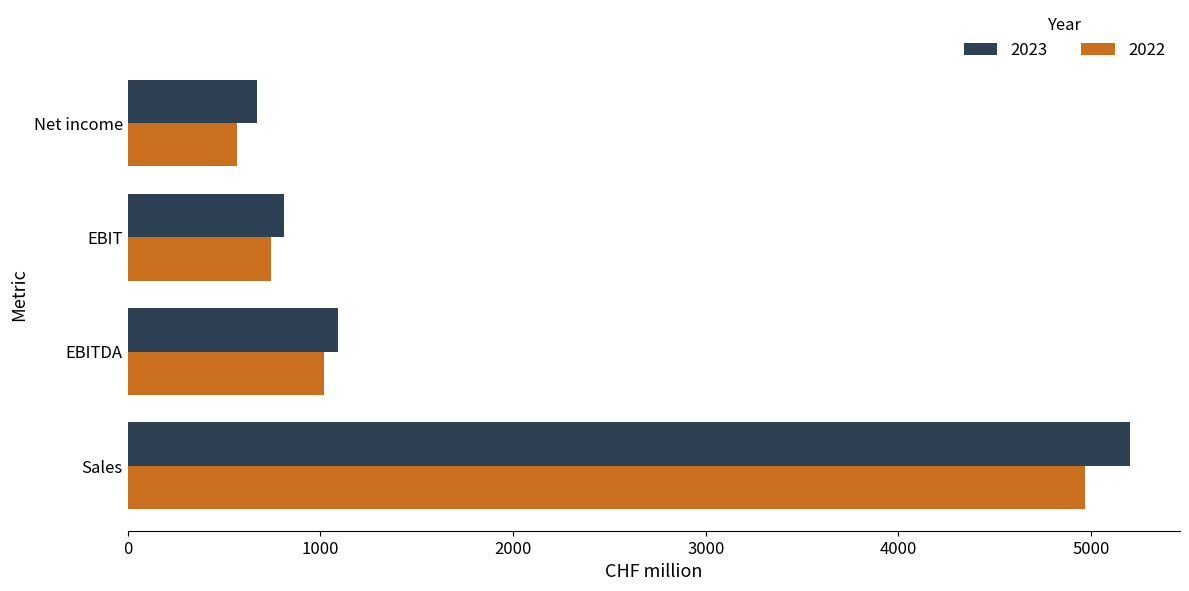

Where is 2022 nearest to the value 2769?

EBITDA